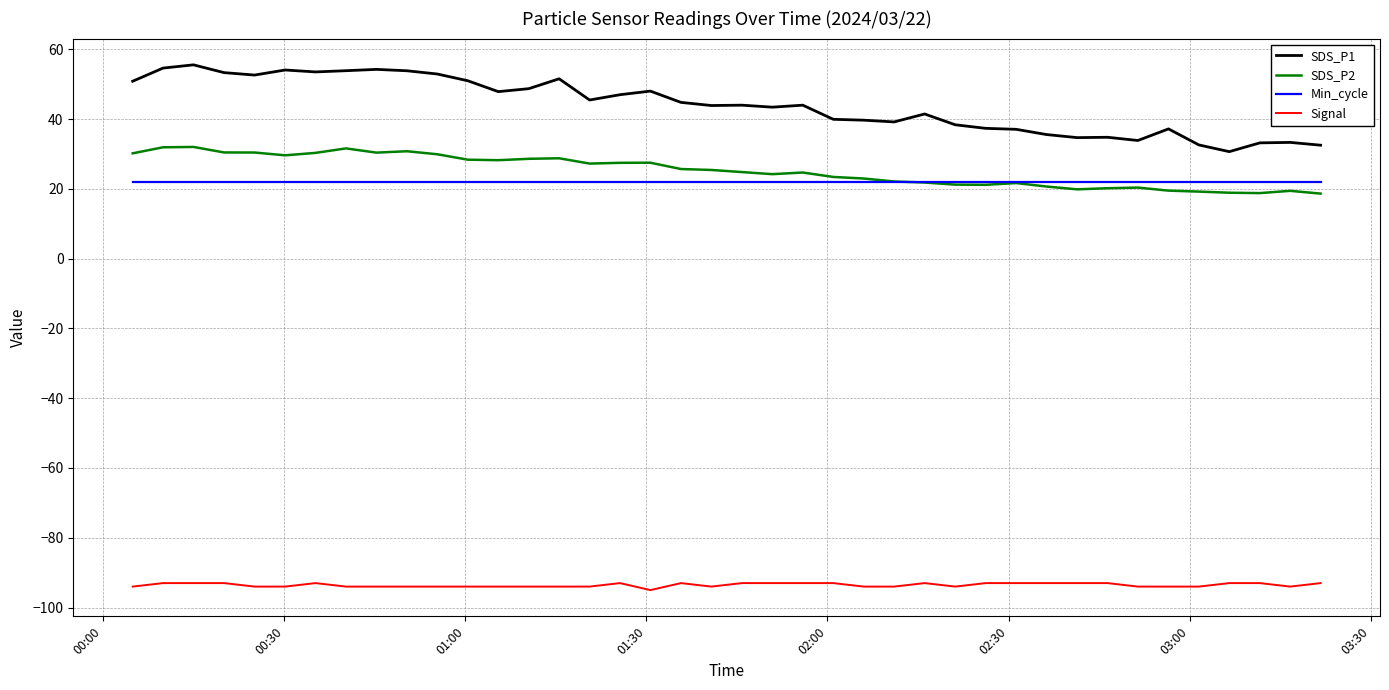

Which series has the widest spread of values?

SDS_P1